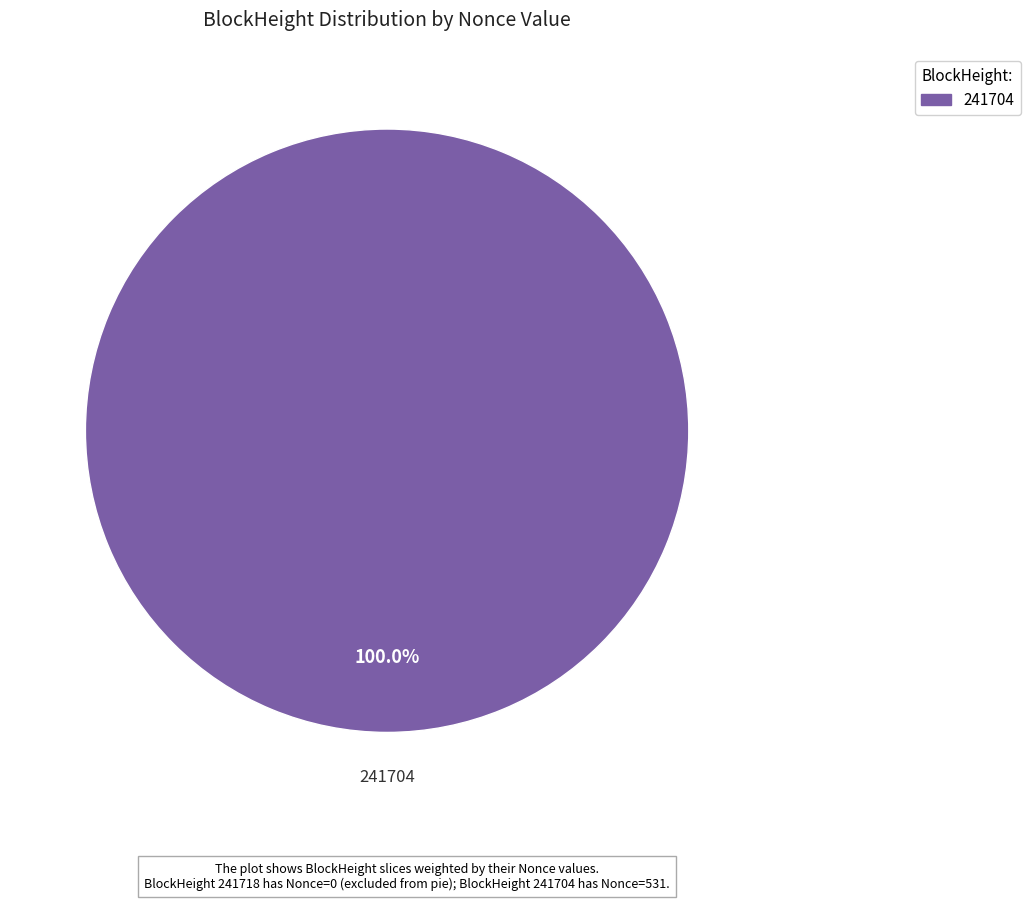

Rank the categories by value from lowest to highest.

241704